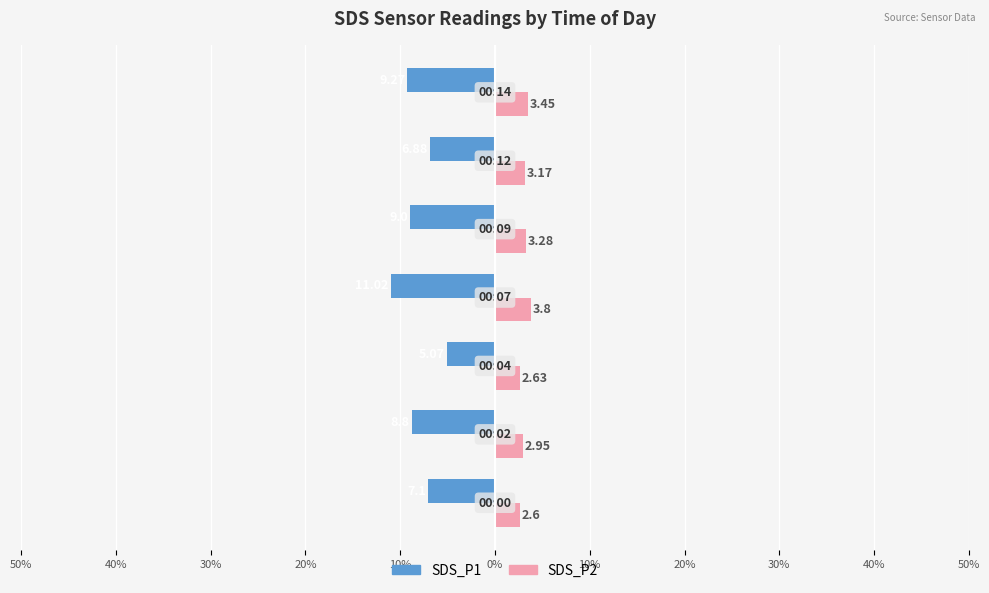

What are all the series names shown in the legend?

SDS_P1, SDS_P2